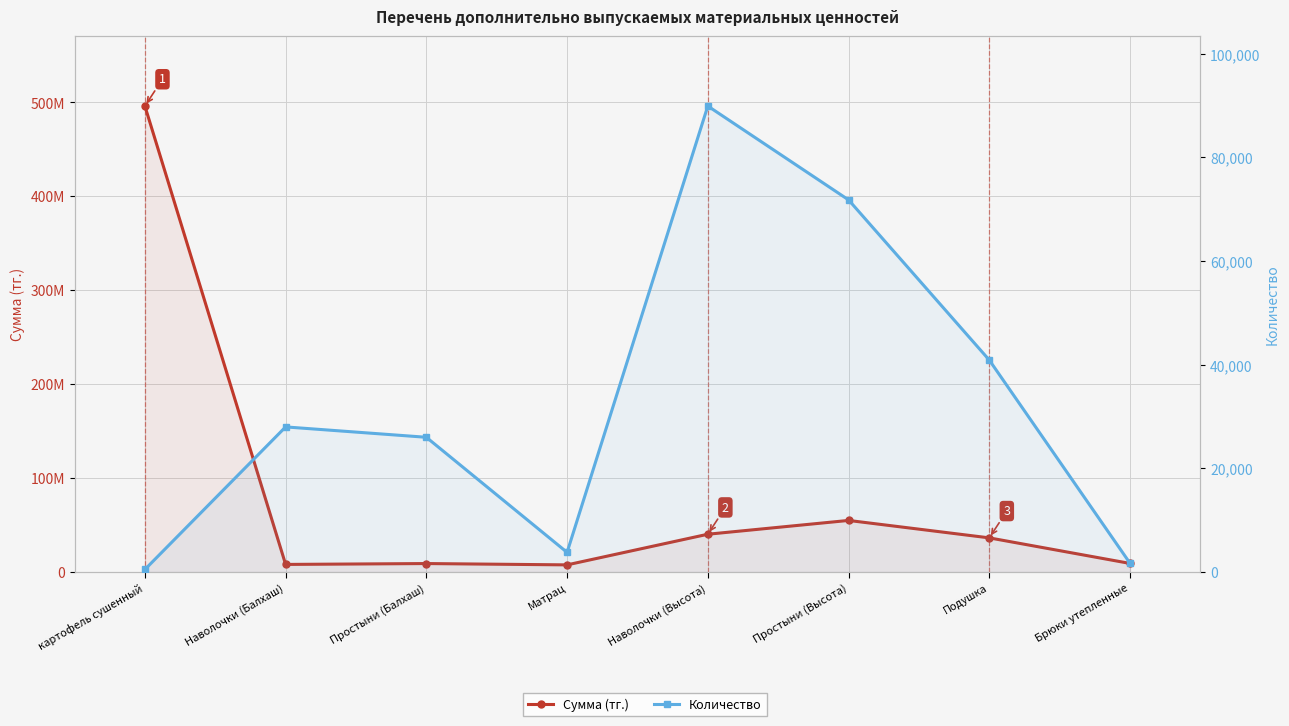

True or false: Сумма (тг.) has a value of 12677322 at Брюки утепленные.

False